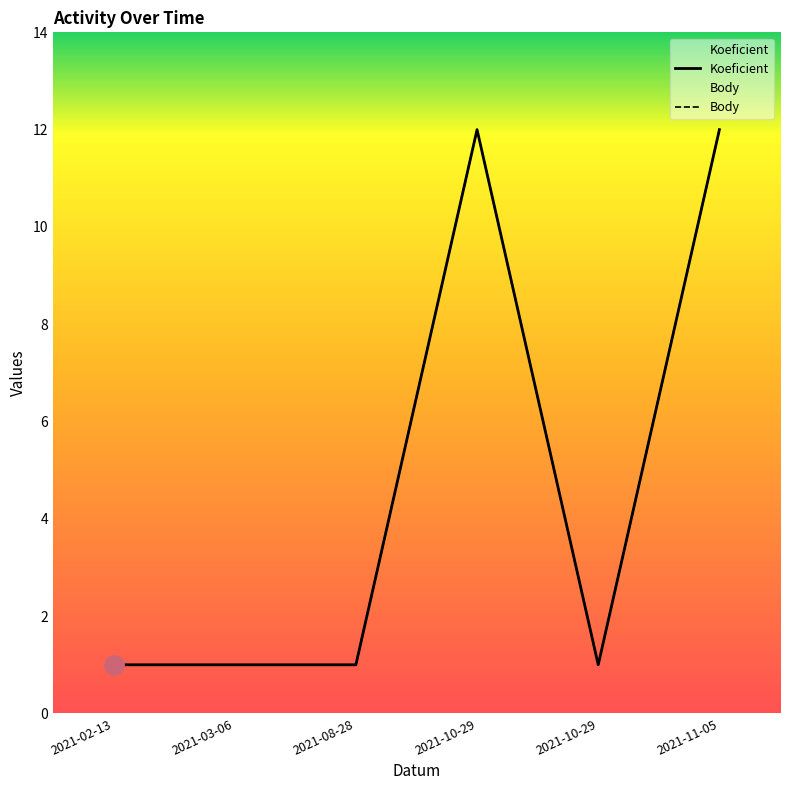

True or false: Koeficient and Body cross at least once.

False